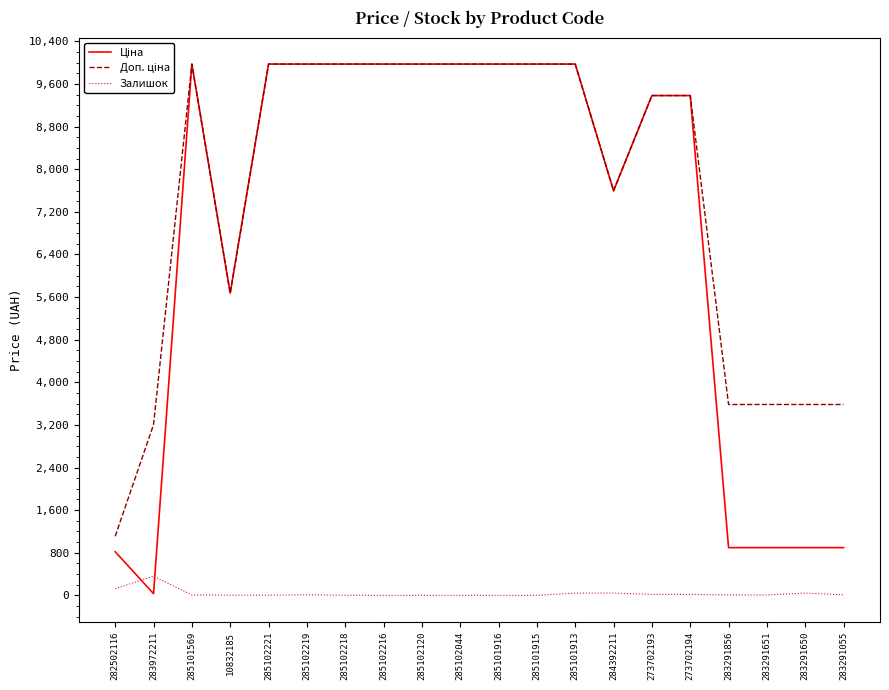

The Залишок series shows 0.0 at 285102120. True or false?

True